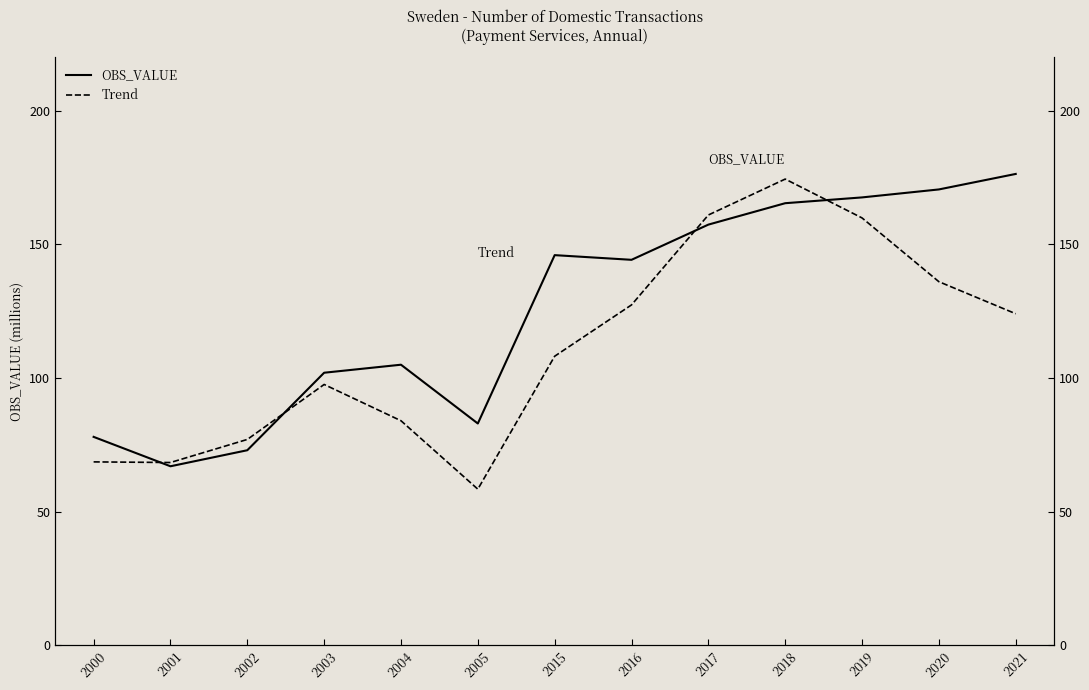

What is the difference between the highest and lowest values at 2018?

9.0